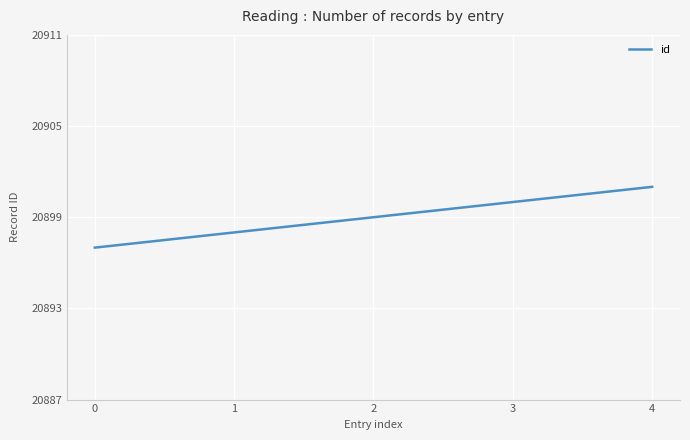

Reading left to right, transcribe all the data shown in this chart.

0=20897	1=20898	2=20899	3=20900	4=20901